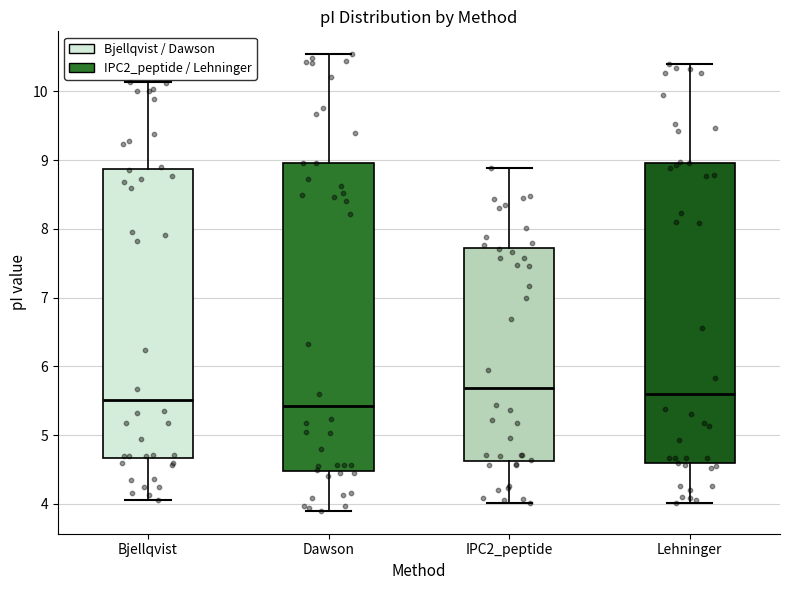

Where does the lower whisker of the box for Bjellqvist end on the y-axis? The values are not printed on the chart, so give them approximately, as read against the axis.

4.1